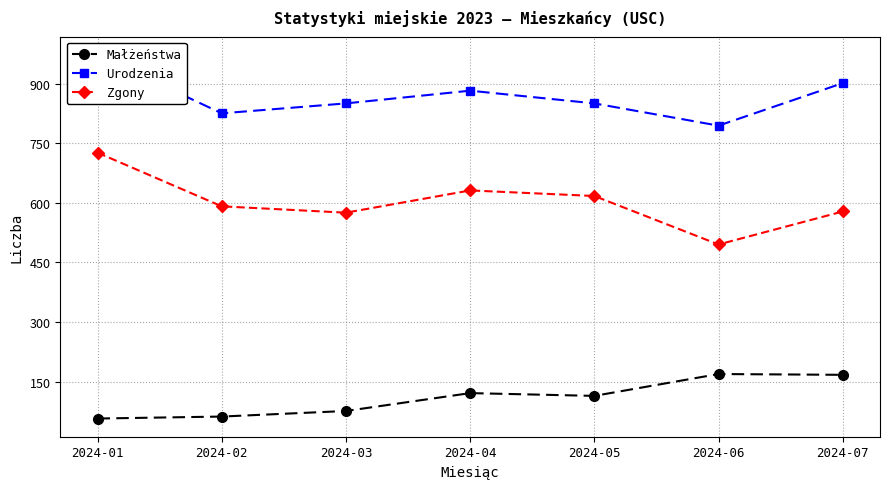

Reading right to left, what are all the values shown in this chart?

Małżeństwa: 2024-07=167	2024-06=169	2024-05=114	2024-04=121	2024-03=76	2024-02=62	2024-01=57
Urodzenia: 2024-07=901	2024-06=794	2024-05=850	2024-04=882	2024-03=850	2024-02=825	2024-01=972
Zgony: 2024-07=578	2024-06=495	2024-05=617	2024-04=631	2024-03=575	2024-02=591	2024-01=726